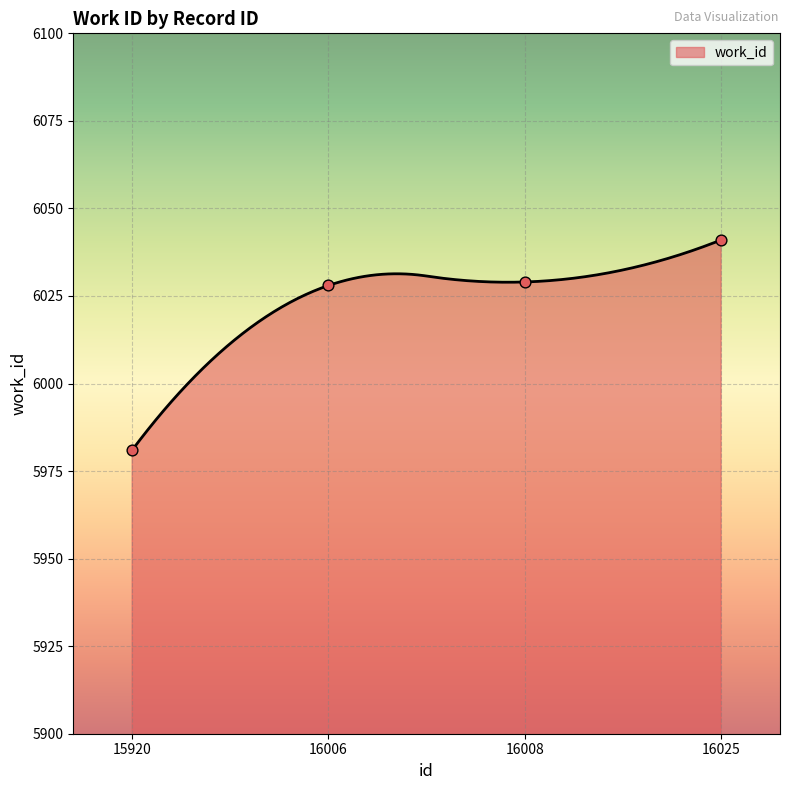

Which has a higher value, 15920 or 16006?

16006